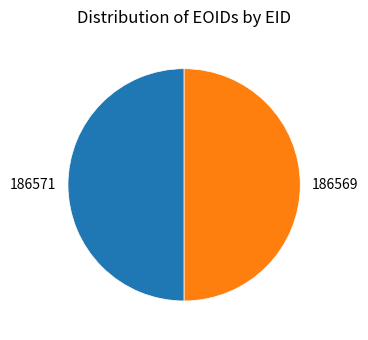

Approximately how many times larger is the value at 186569 compared to 186571?

1.0